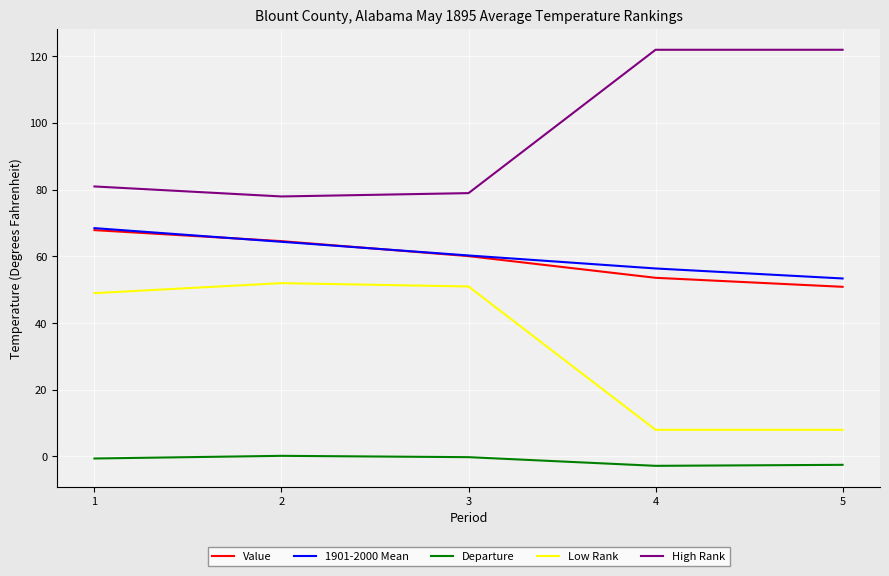

True or false: Value has a value of 53.6 at 4.

True